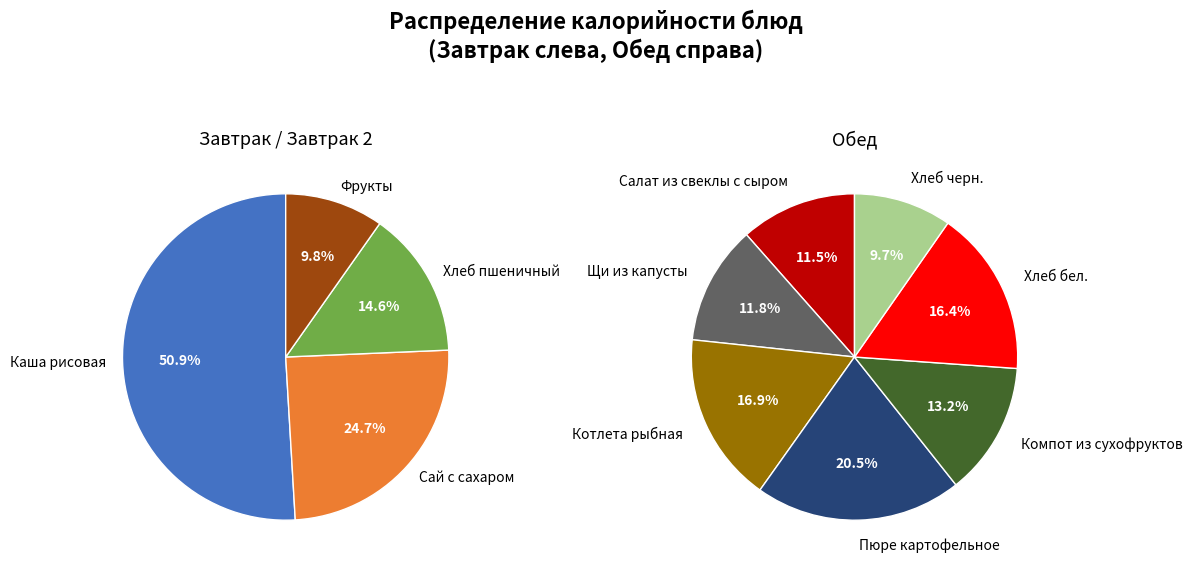

Does any single category account for the majority?

No